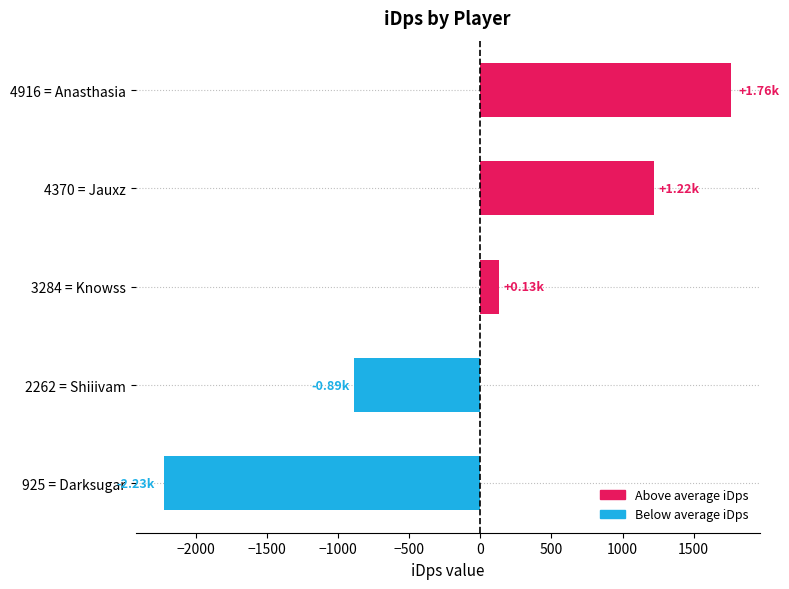

What is the difference between the second highest and minimum values?

3444.3